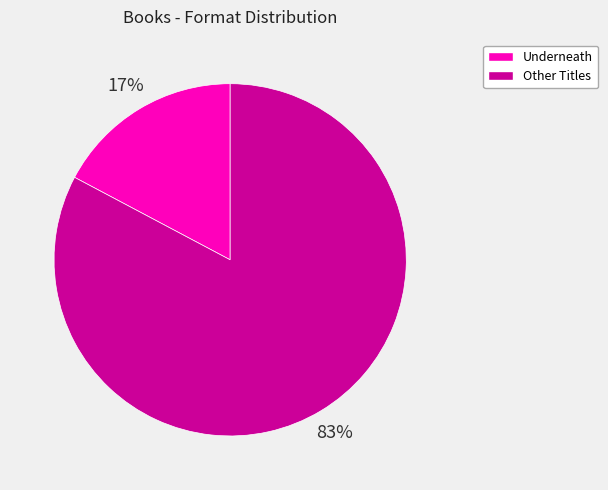

To the nearest percent, what is the difference between the largest and smallest slice percentages?

66%